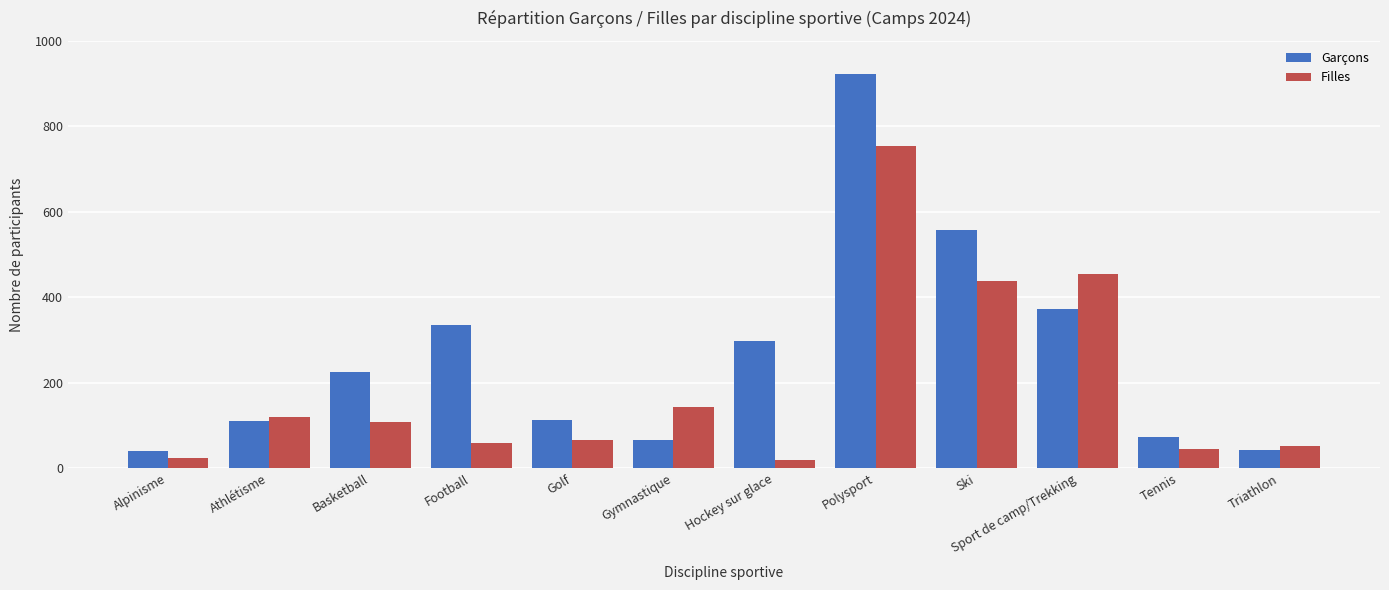

What is the minimum value for Filles?

20